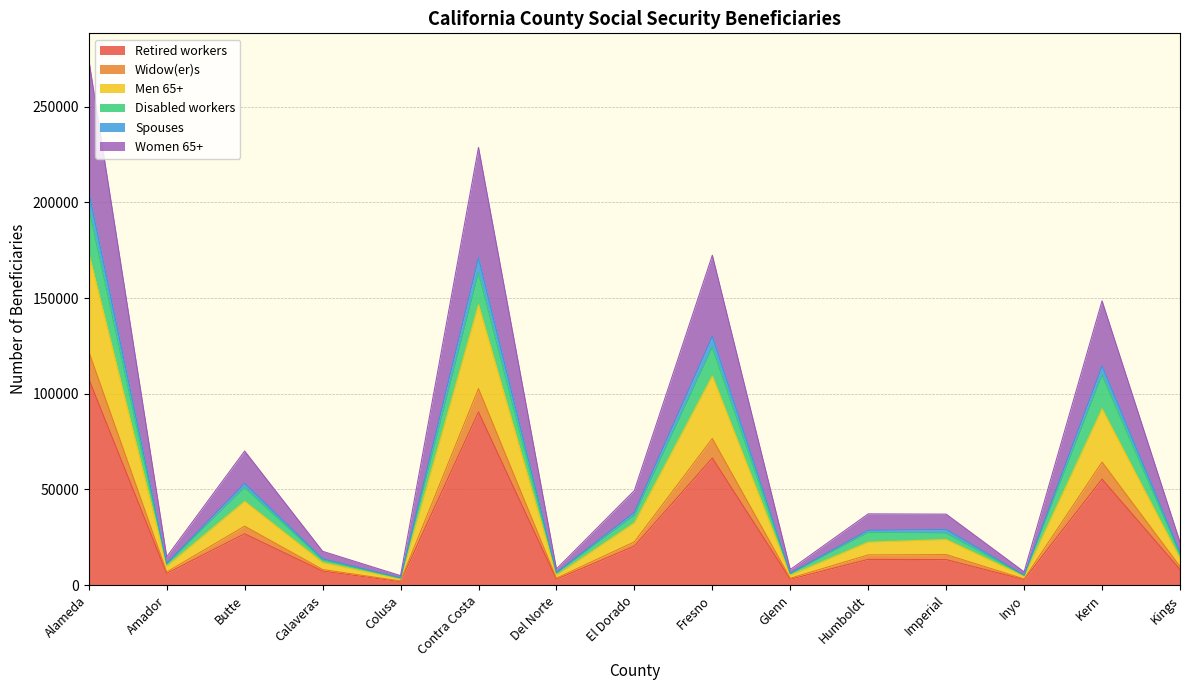

How many interior local valleys does the Retired workers series have?

5